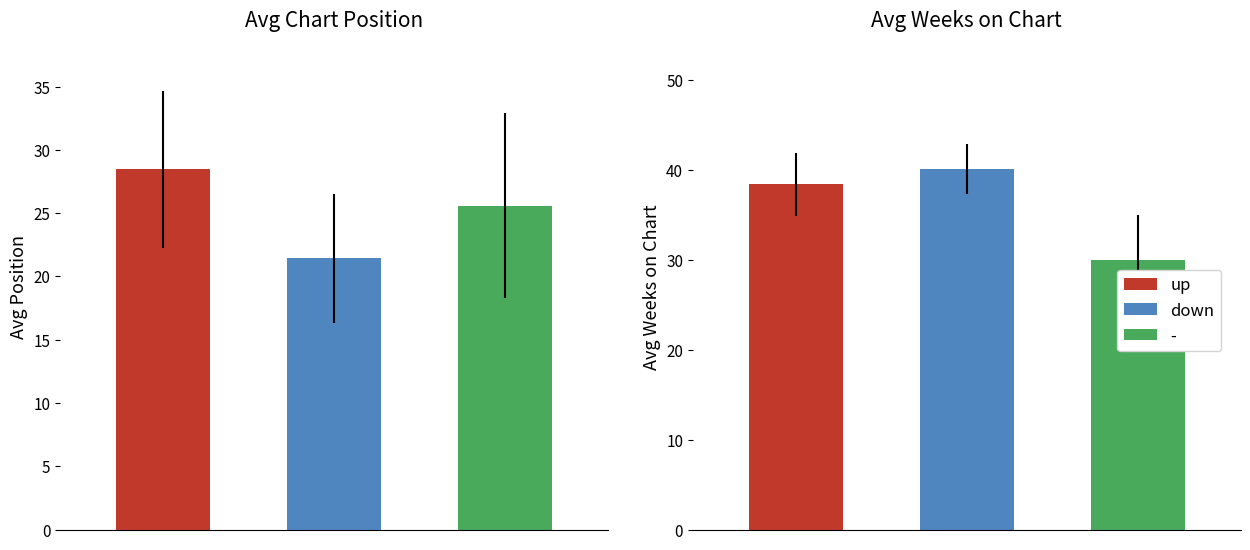

The Avg Position series shows 25.6 at -. True or false?

True